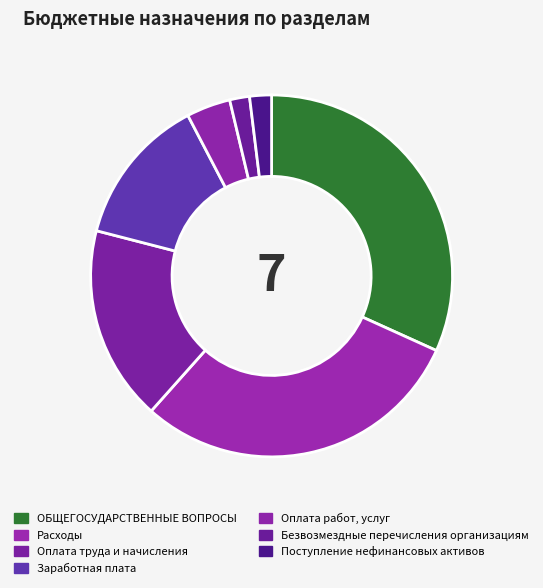

To the nearest percent, what is the difference between the largest and smallest slice percentages?

30%